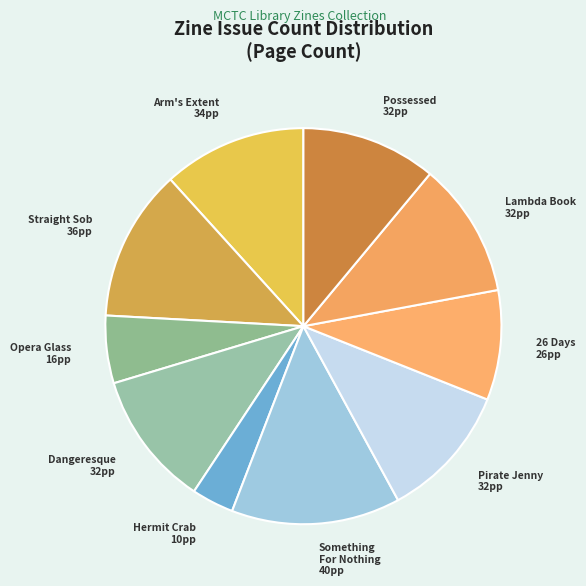

True or false: Straight Sob 36pp accounts for 22% of the total.

False